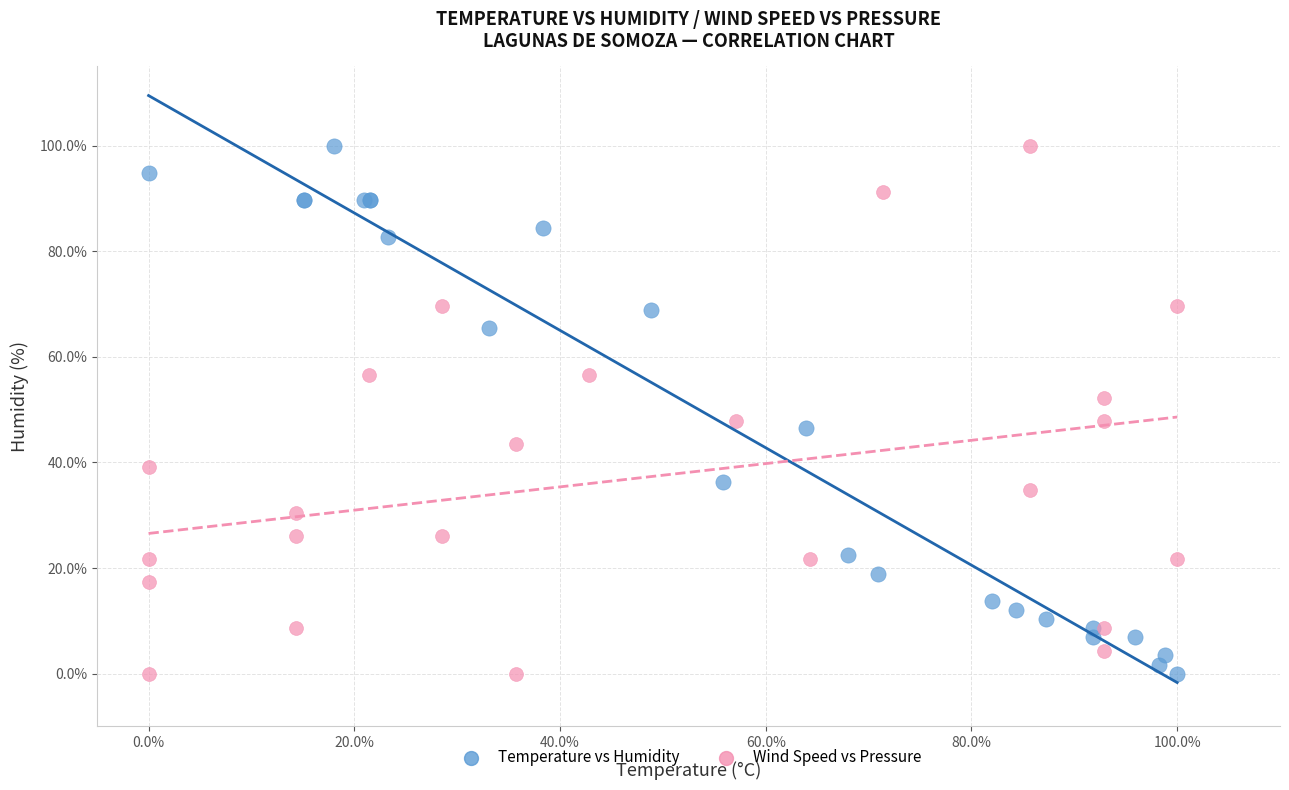

What are all the series names shown in the legend?

Temperature vs Humidity, Wind Speed vs Pressure